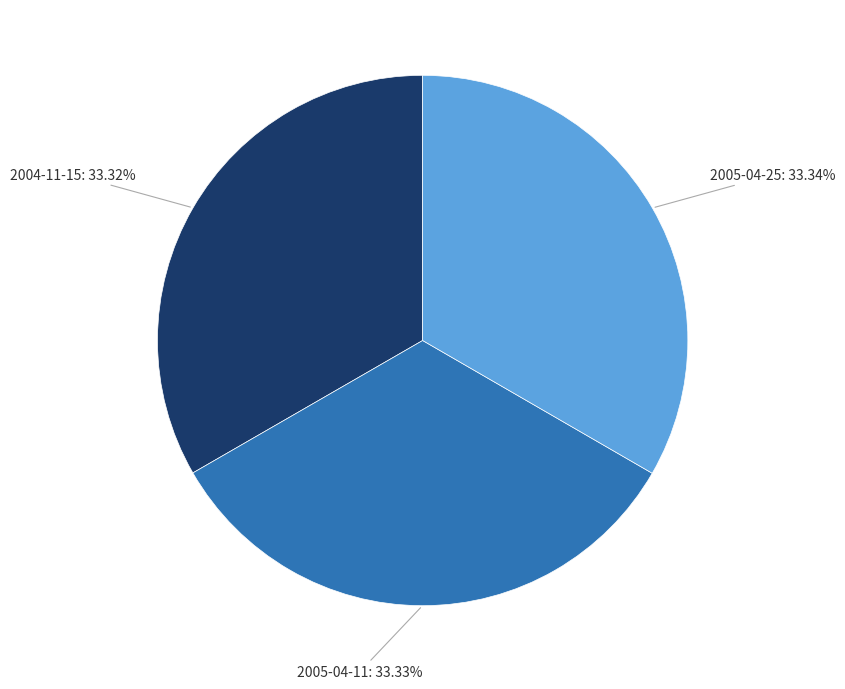

Does any single category account for the majority?

No